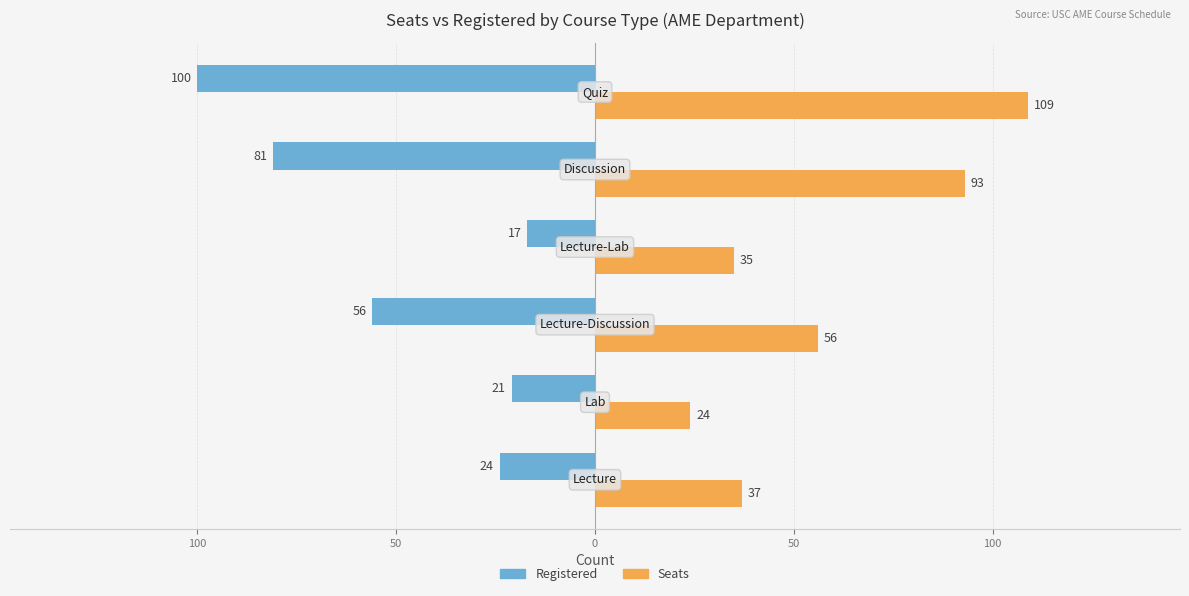

What are all the series names shown in the legend?

Registered, Seats